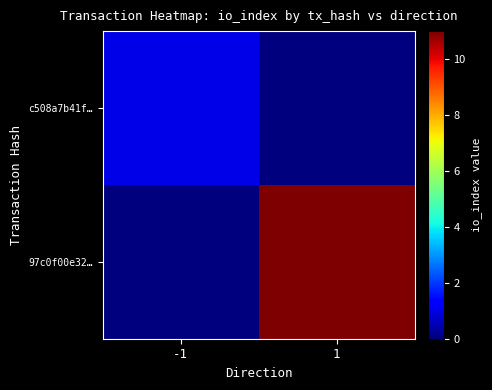

How many categories are shown in the chart?

2